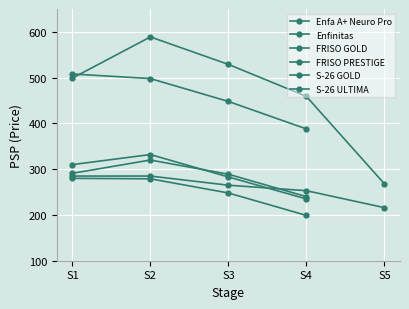

Reading left to right, what are all the values shown in this chart?

Enfa A+ Neuro Pro: 285	285	265	253	216
Enfinitas: 499	589	529	459	268
FRISO GOLD: 291	320	289	240	0
FRISO PRESTIGE: 508	498	448	388	0
S-26 GOLD: 280	279	248	199	0
S-26 ULTIMA: 310	332	283	235	0